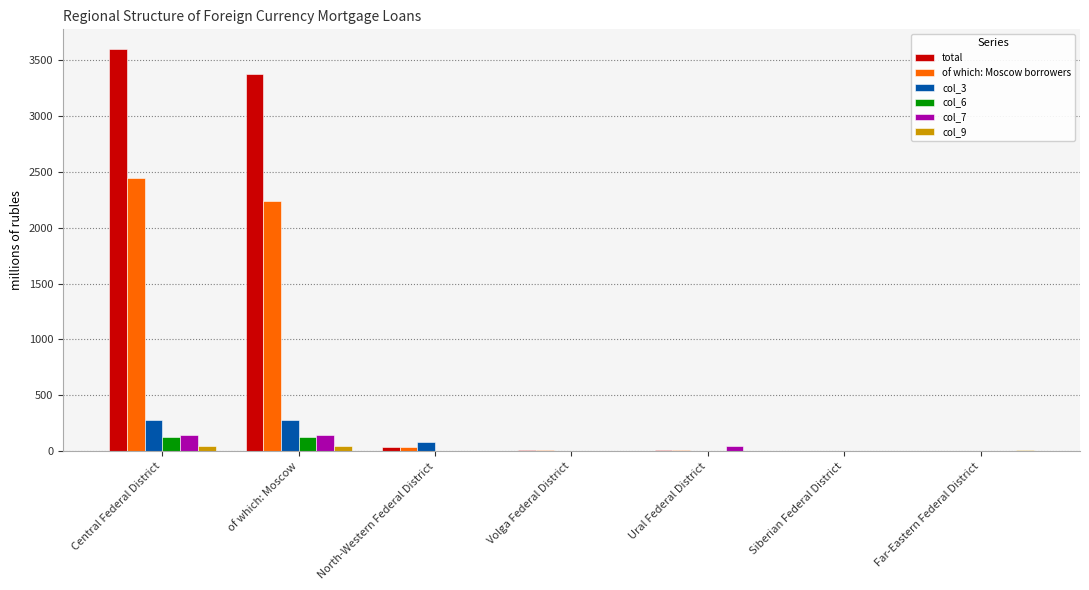

The col_3 series shows 282 at of which: Moscow. True or false?

True